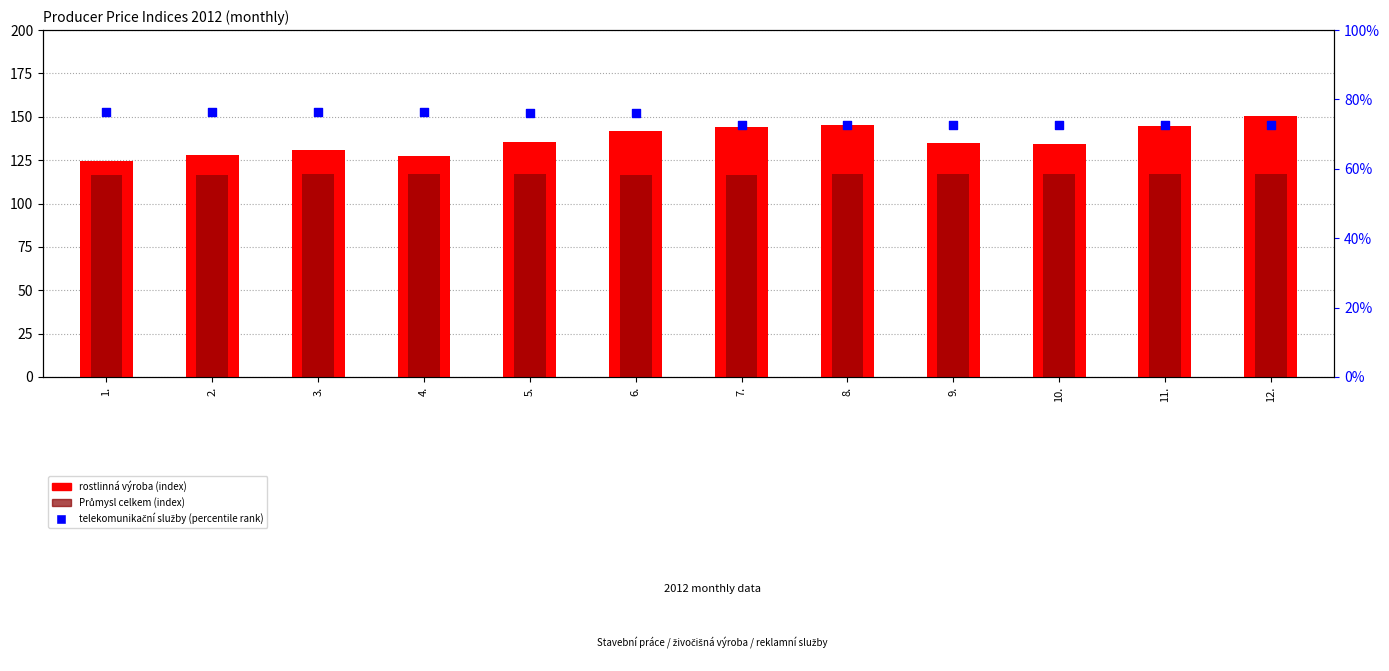

At which category is the sum across all series the highest?

12.